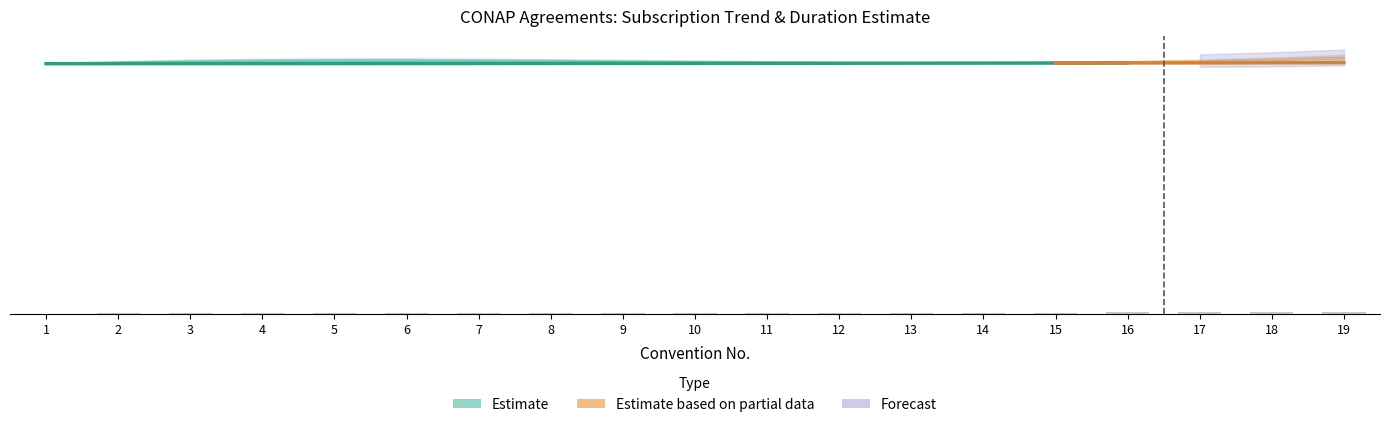

How many data points does each series have?

19